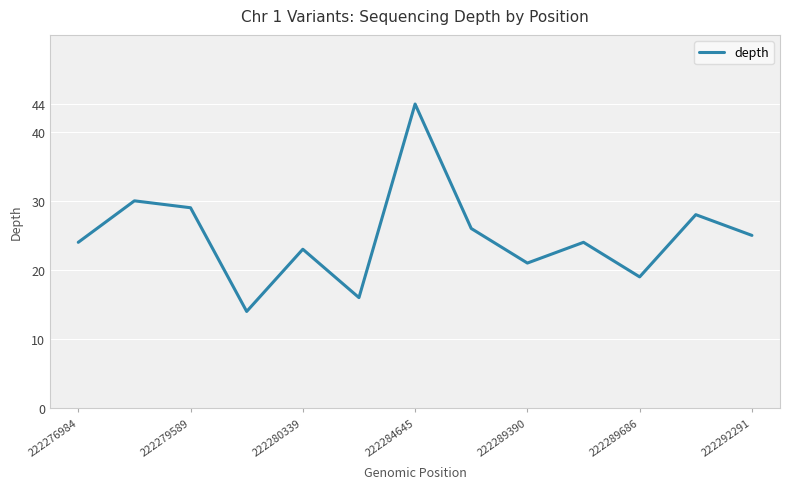

What is the smallest value displayed?

14